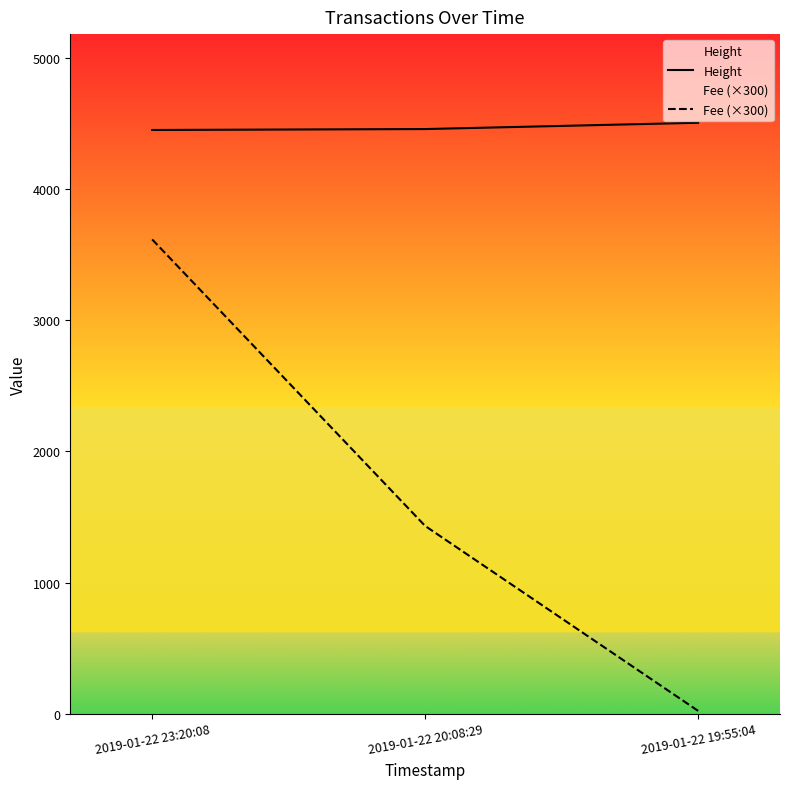

What is the maximum value shown in the chart?

4503.0